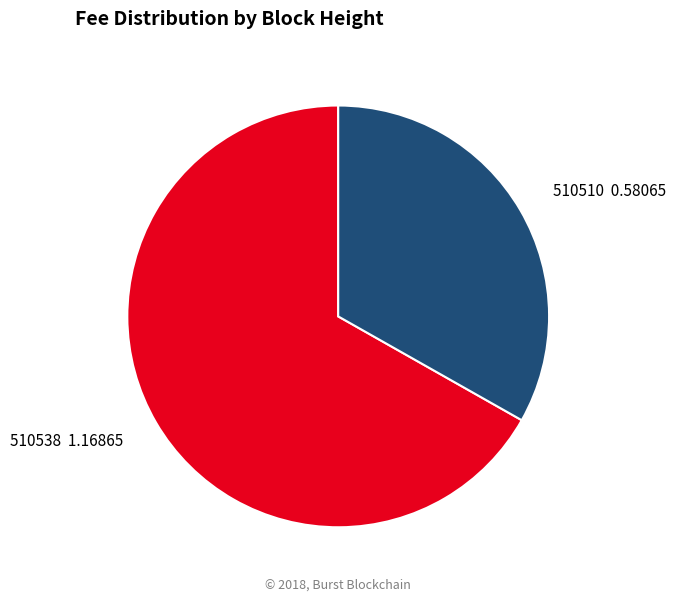

What is the ratio of the value at 510510 0.58065 to the value at 510538 1.16865?

0.5